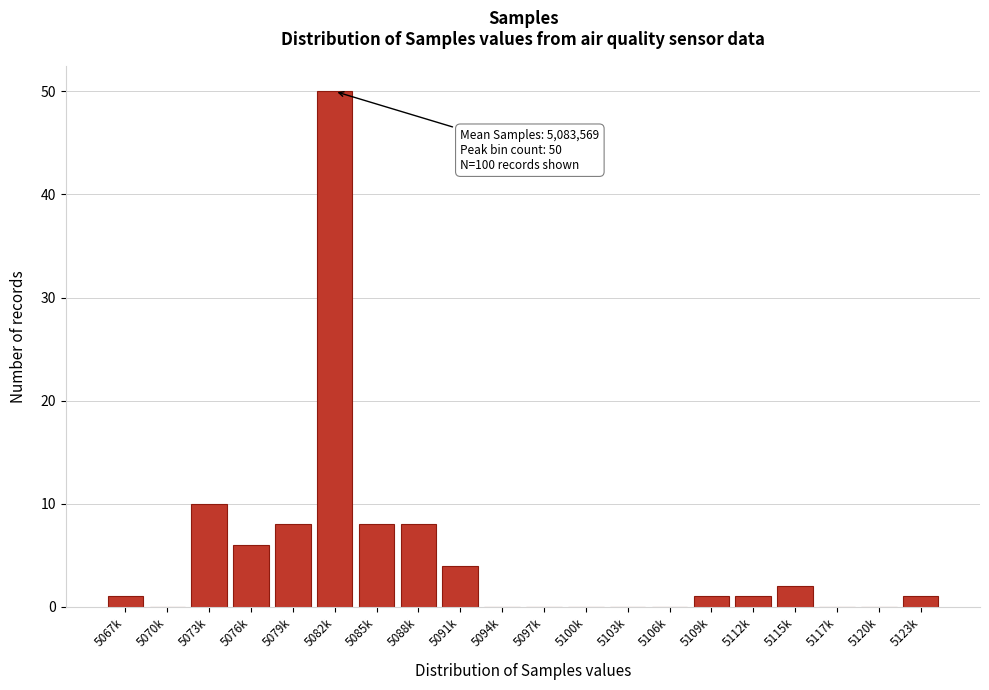

Reading left to right, transcribe all the data shown in this chart.

5067k=1	5070k=0	5073k=10	5076k=6	5079k=8	5082k=50	5085k=8	5088k=8	5091k=4	5094k=0	5097k=0	5100k=0	5103k=0	5106k=0	5109k=1	5112k=1	5115k=2	5117k=0	5120k=0	5123k=1